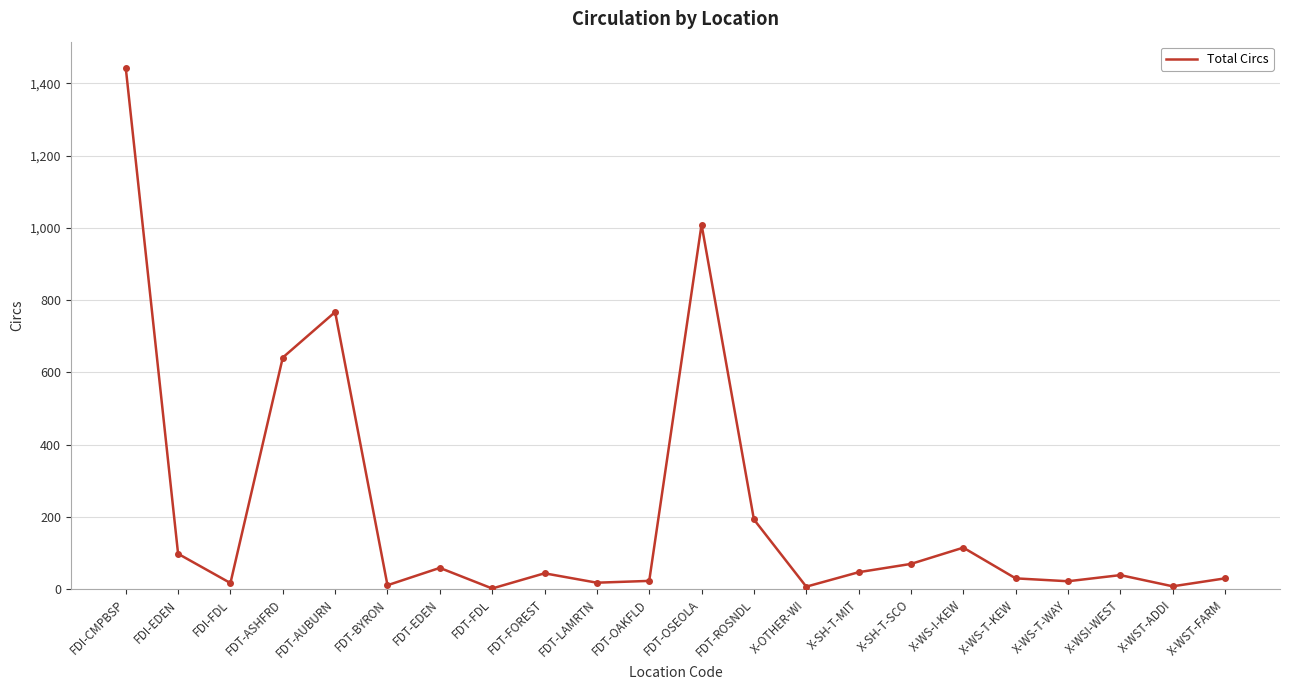

Approximately how many times larger is the value at X-SH-T-SCO compared to FDT-EDEN?

1.2